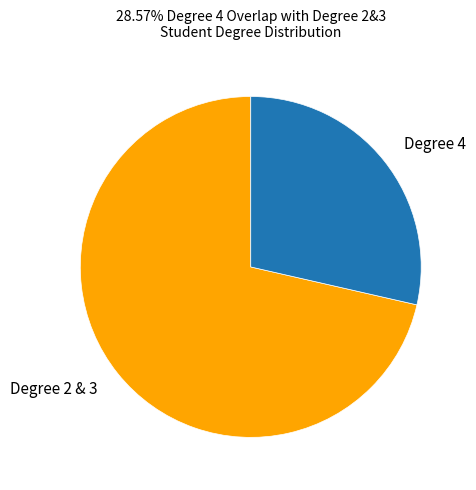

Between Degree 4 and Degree 2 & 3, which is larger?

Degree 2 & 3